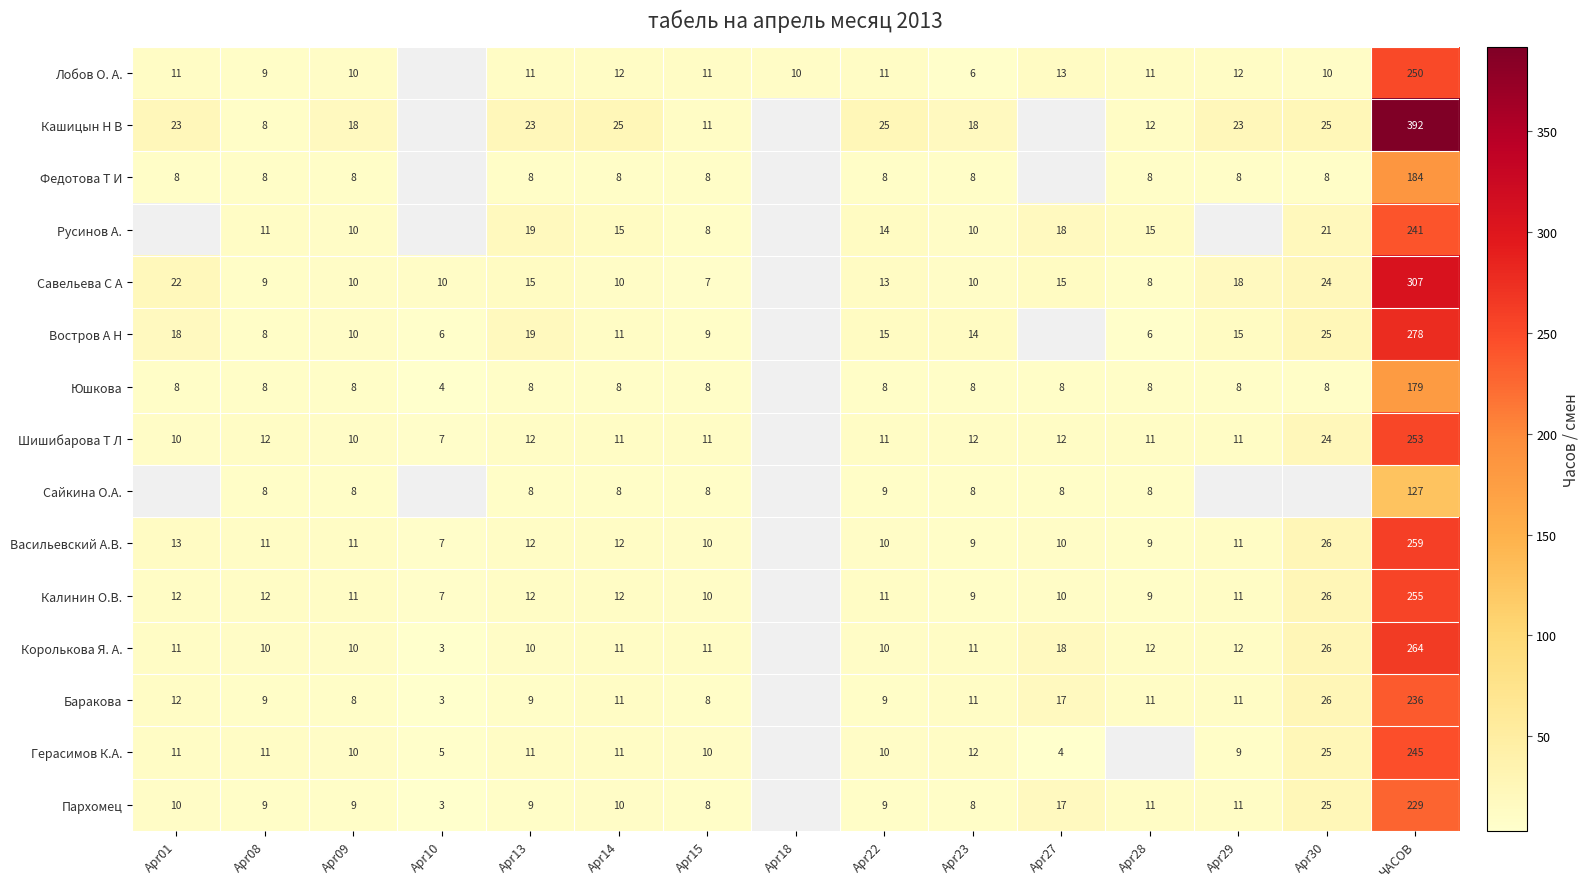

At how many categories does at least one series exceed 45?

1